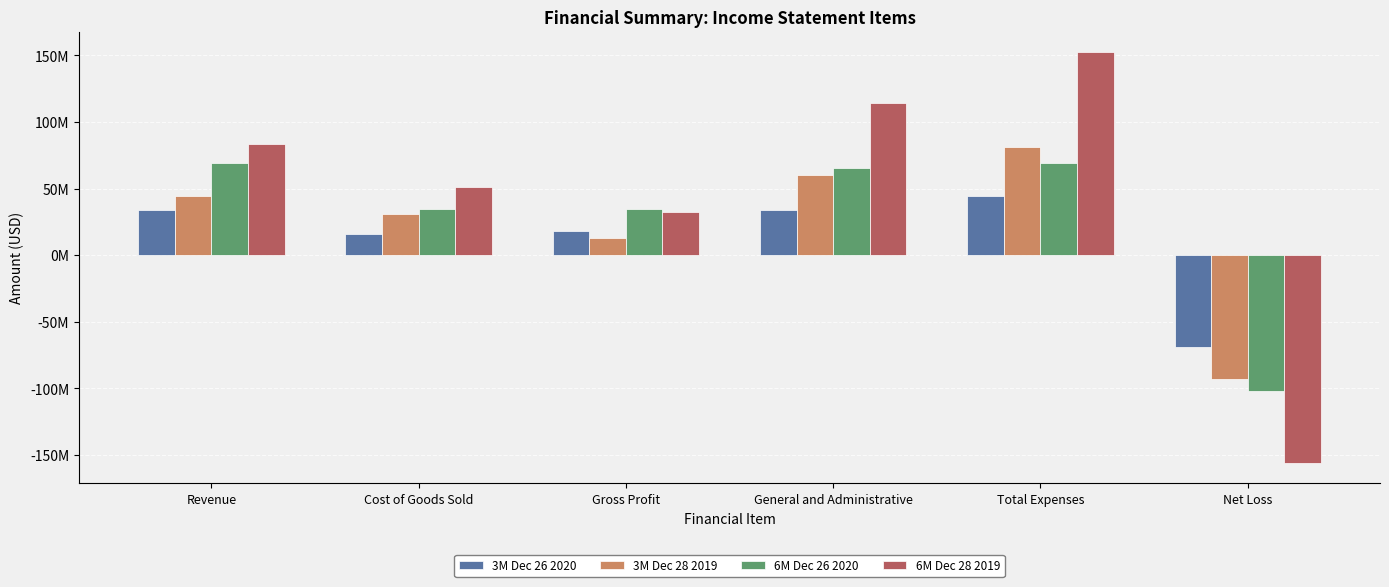

Which label corresponds to the smallest value in the chart?

Net Loss